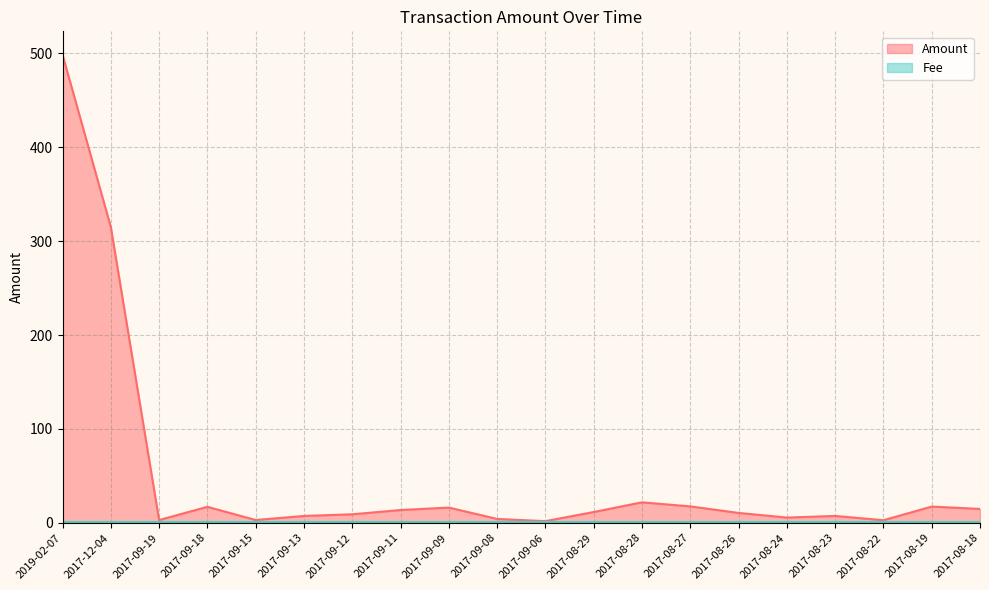

At which category does the chart reach its peak across all series?

2019-02-07